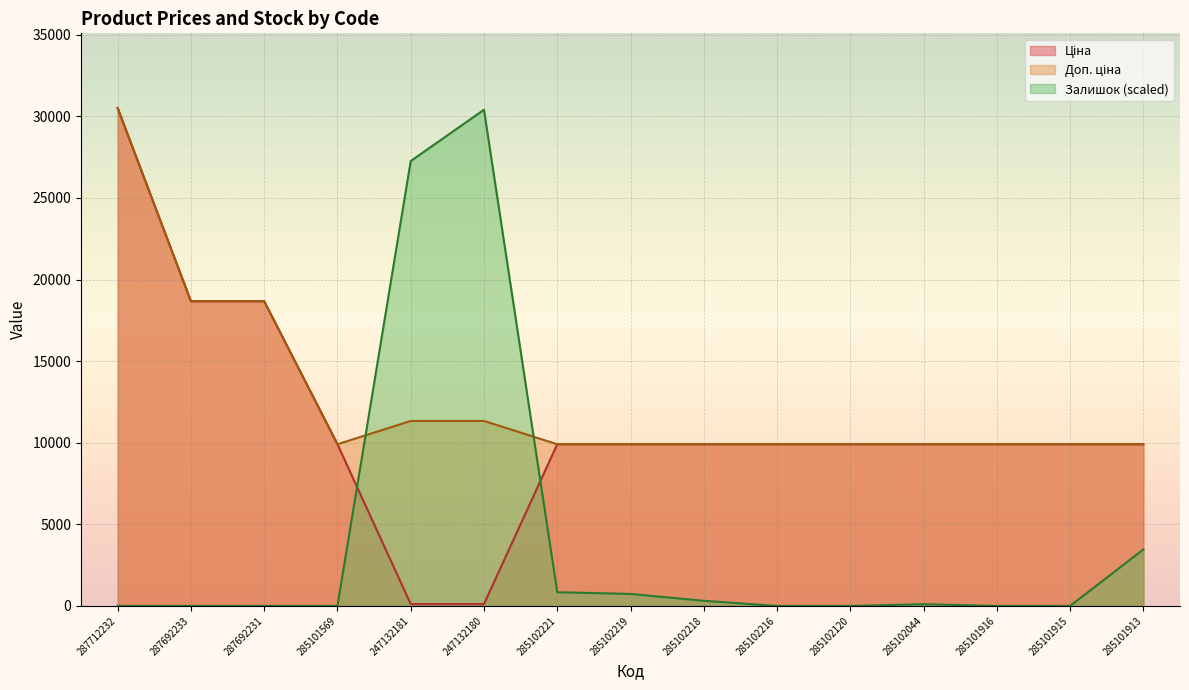

What is the value of the Ціна point at the 9th from the left?

9908.5